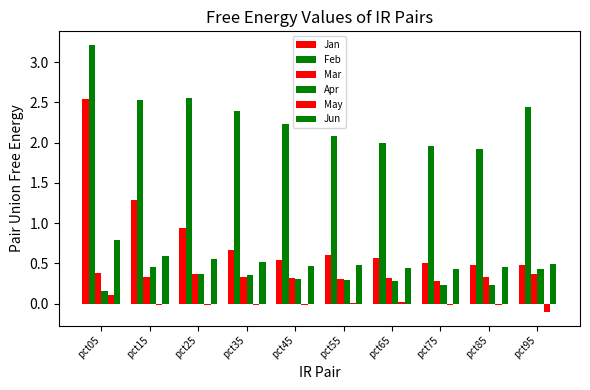

How many data points does each series have?

10